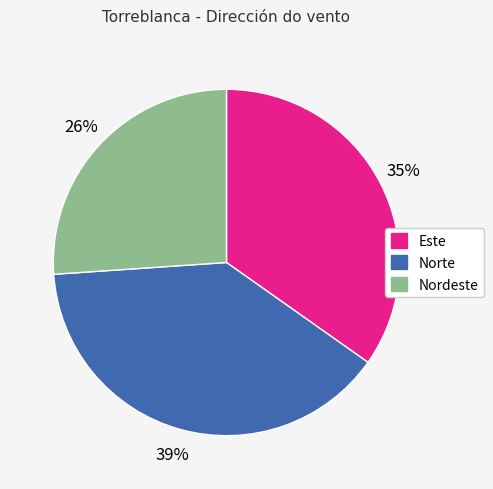

How many slices are in this pie chart?

3